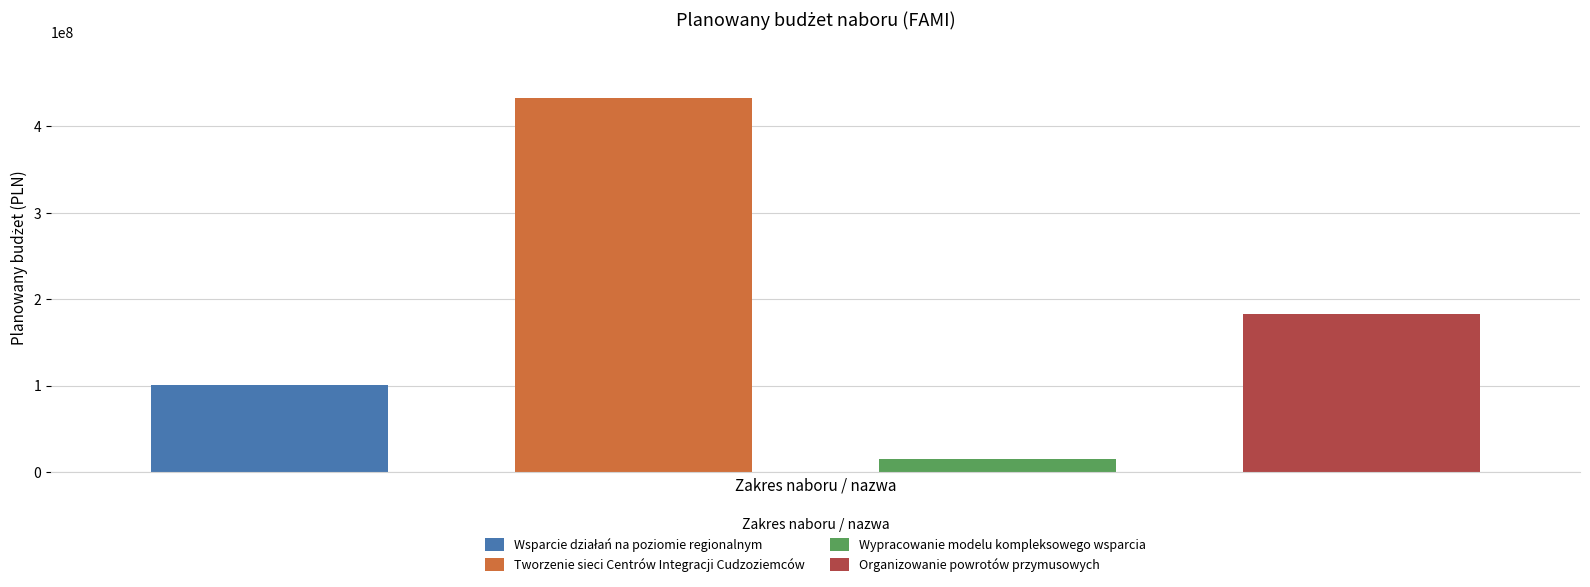

Rank the categories by value from lowest to highest.

Wypracowanie modelu kompleksowego wsparcia, Wsparcie działań na poziomie regionalnym, Organizowanie powrotów przymusowych, Tworzenie sieci Centrów Integracji Cudzoziemców